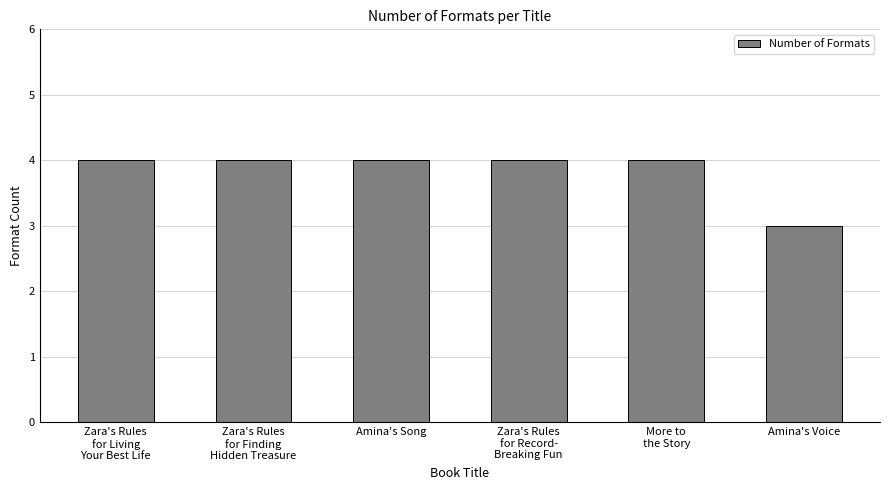

How many categories are shown in the chart?

6